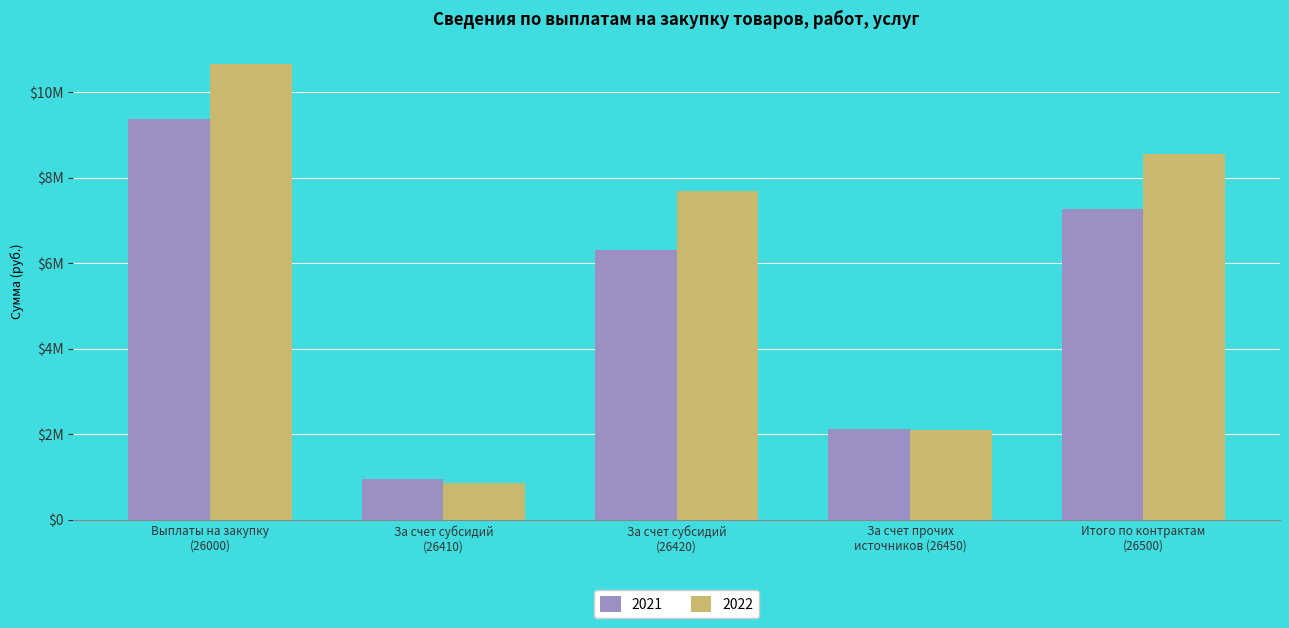

Reading right to left, what are all the values shown in this chart?

2021: Итого по контрактам
(26500)=7254319.3	За счет прочих
источников (26450)=2117267.0	За счет субсидий
(26420)=6301507.0	За счет субсидий
(26410)=952812.3	Выплаты на закупку
(26000)=9371586.3
2022: Итого по контрактам
(26500)=8541842.8	За счет прочих
источников (26450)=2103600.0	За счет субсидий
(26420)=7687798.4	За счет субсидий
(26410)=854044.4	Выплаты на закупку
(26000)=10645442.8